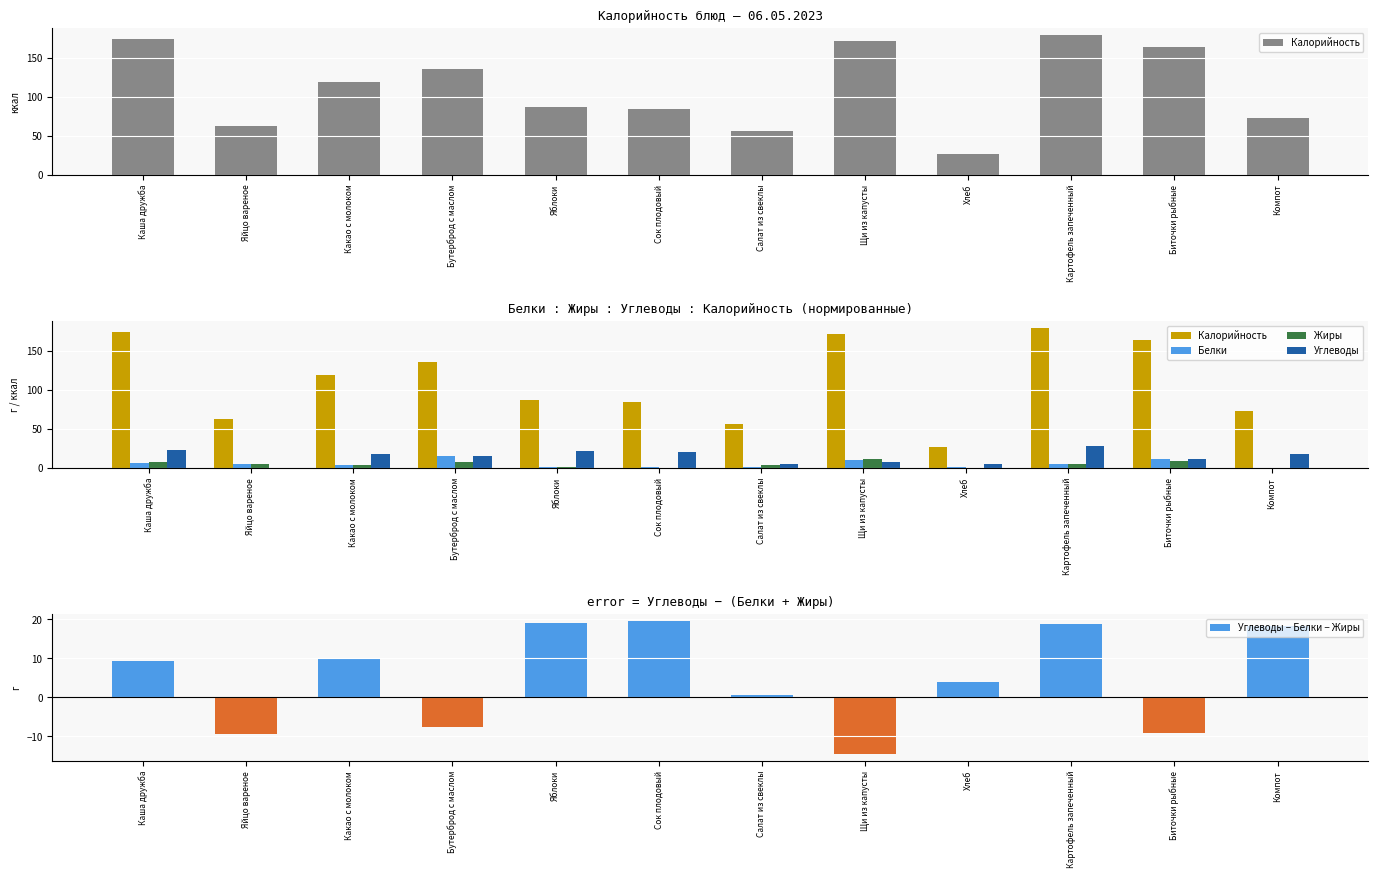

How many values in the Жиры series are below 4?

6